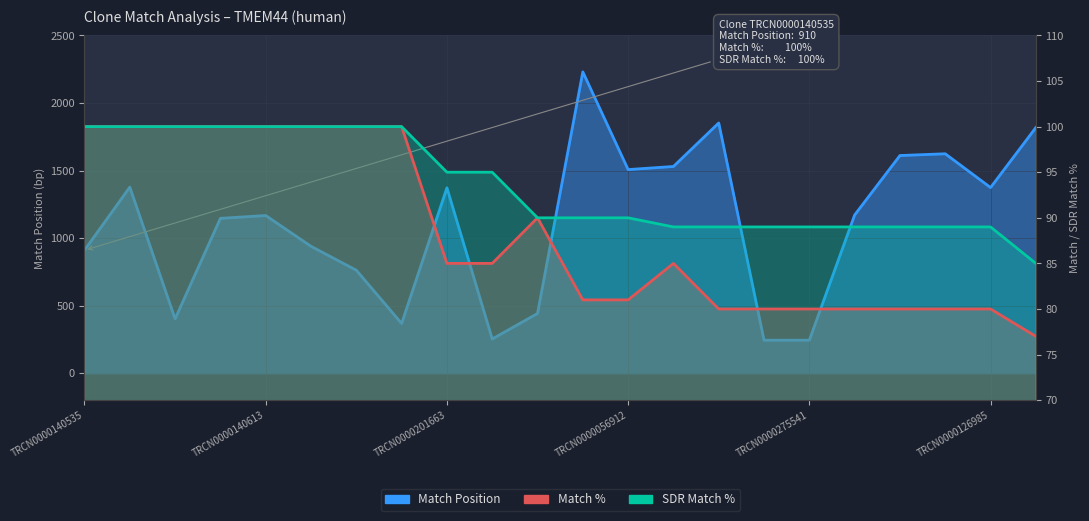

Where is the first local maximum for Match Position?

TRCN0000140835